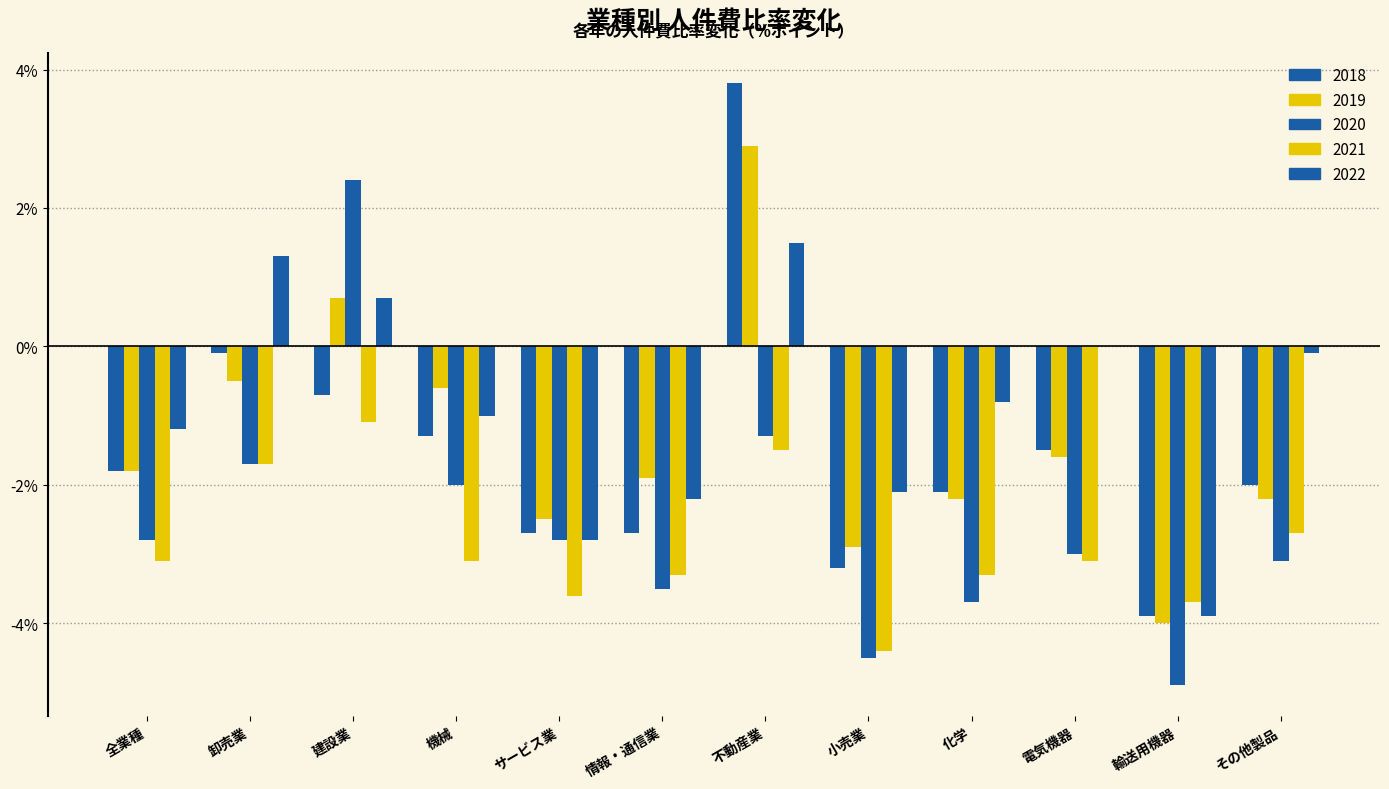

Rank the series at 卸売業 from lowest to highest value.

2020, 2021, 2019, 2018, 2022